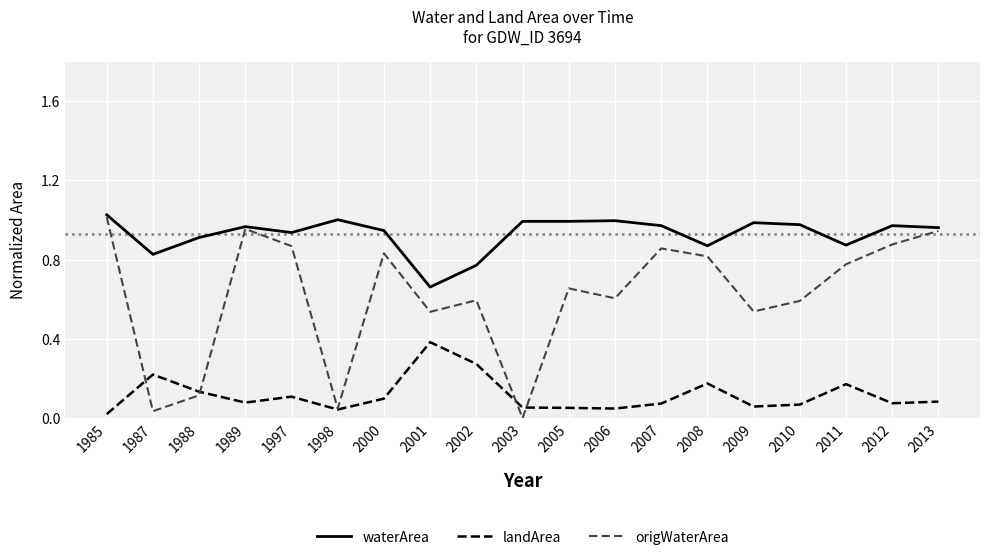

True or false: waterArea has a value of 0.9 at 2011.

True